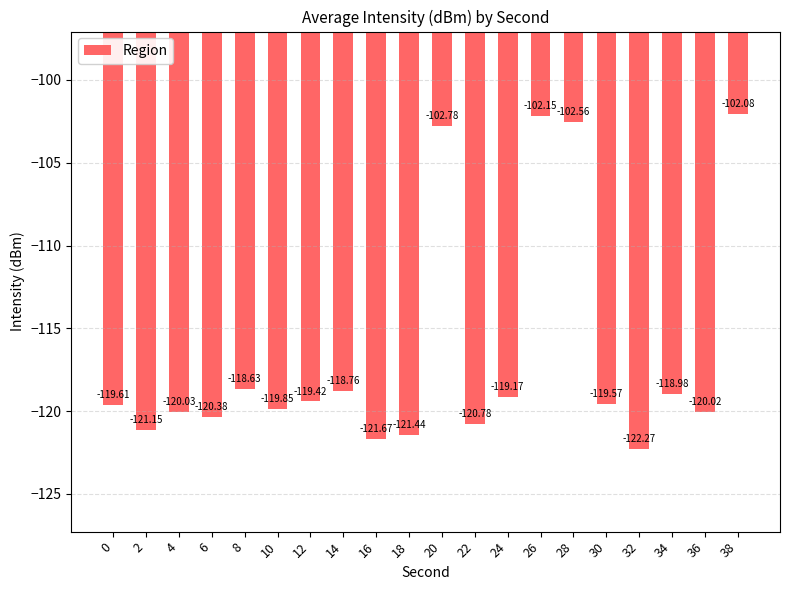

Is it true that the value at 30 is -67.6?

False